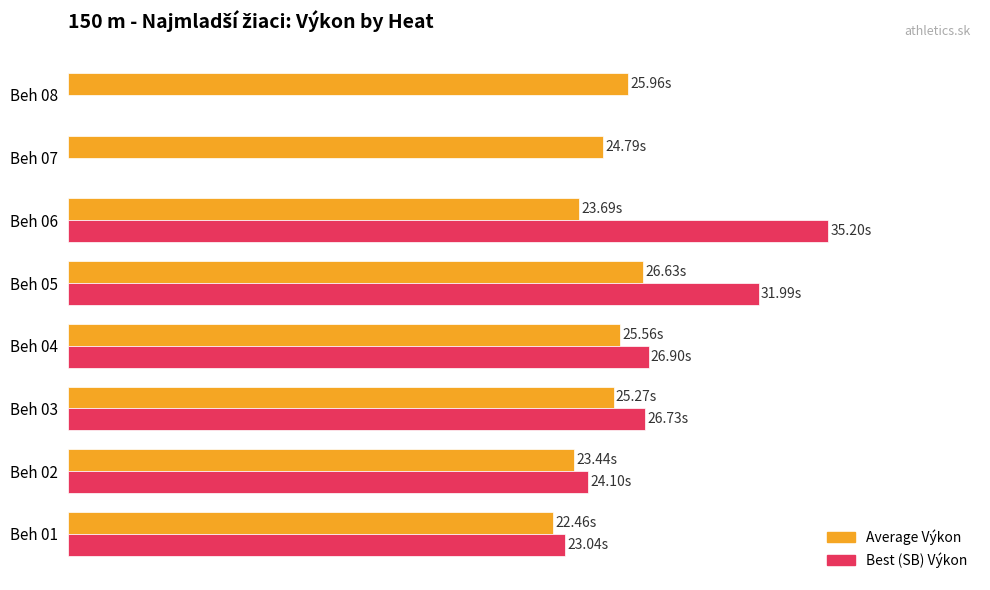

What are all the series names shown in the legend?

Average Výkon, Best (SB) Výkon